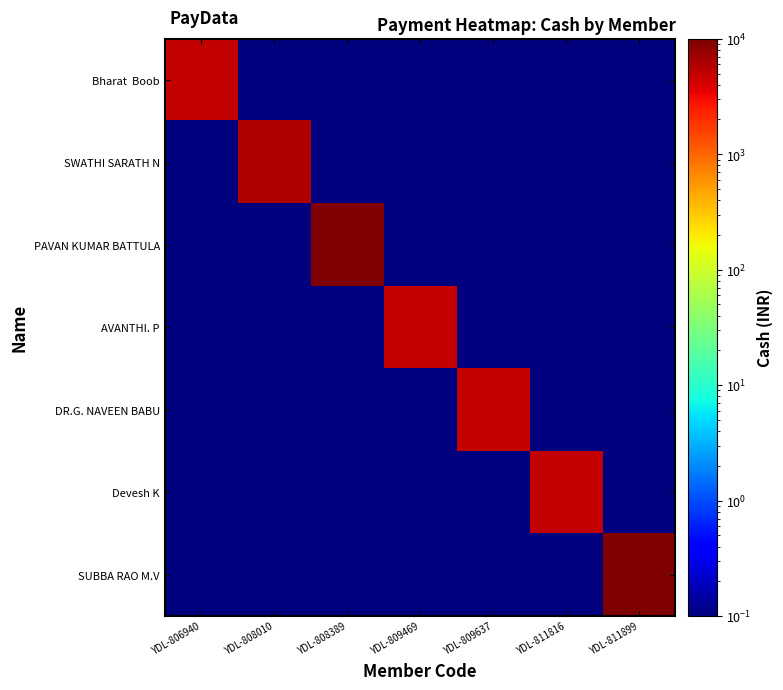

What is the total value across all series at YDL-809637?

5000.6